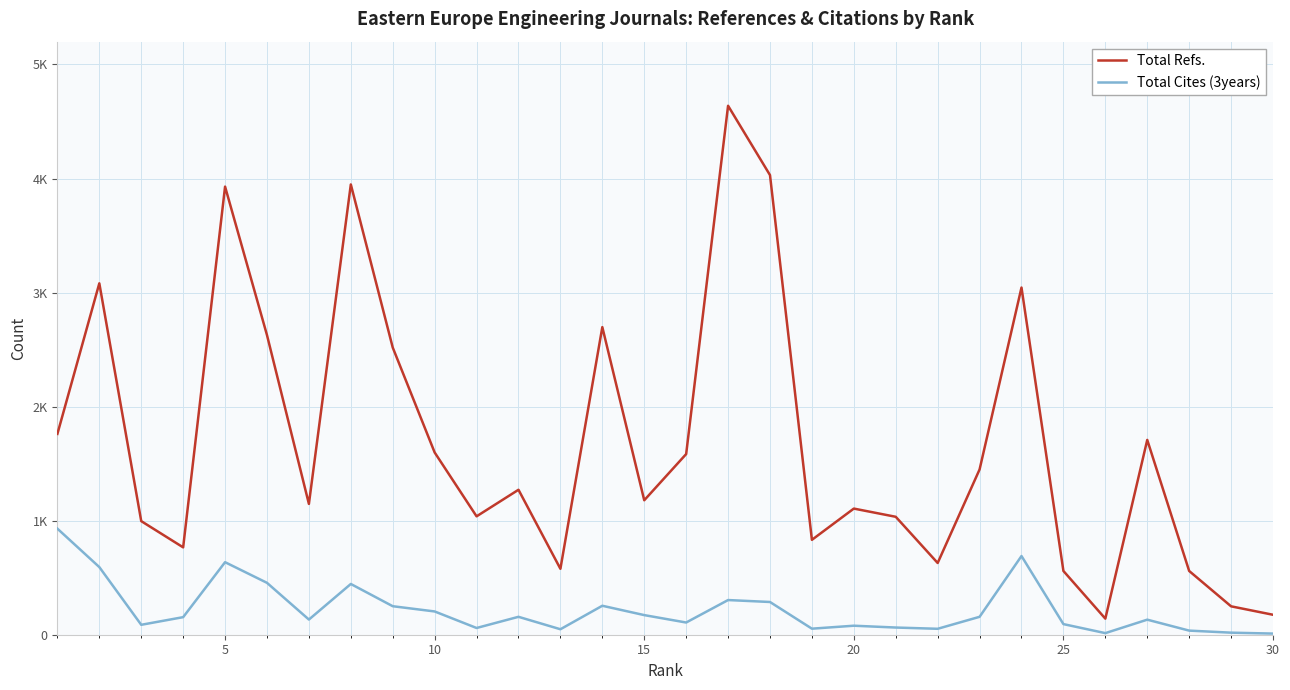

What are all the series names shown in the legend?

Total Refs., Total Cites (3years)